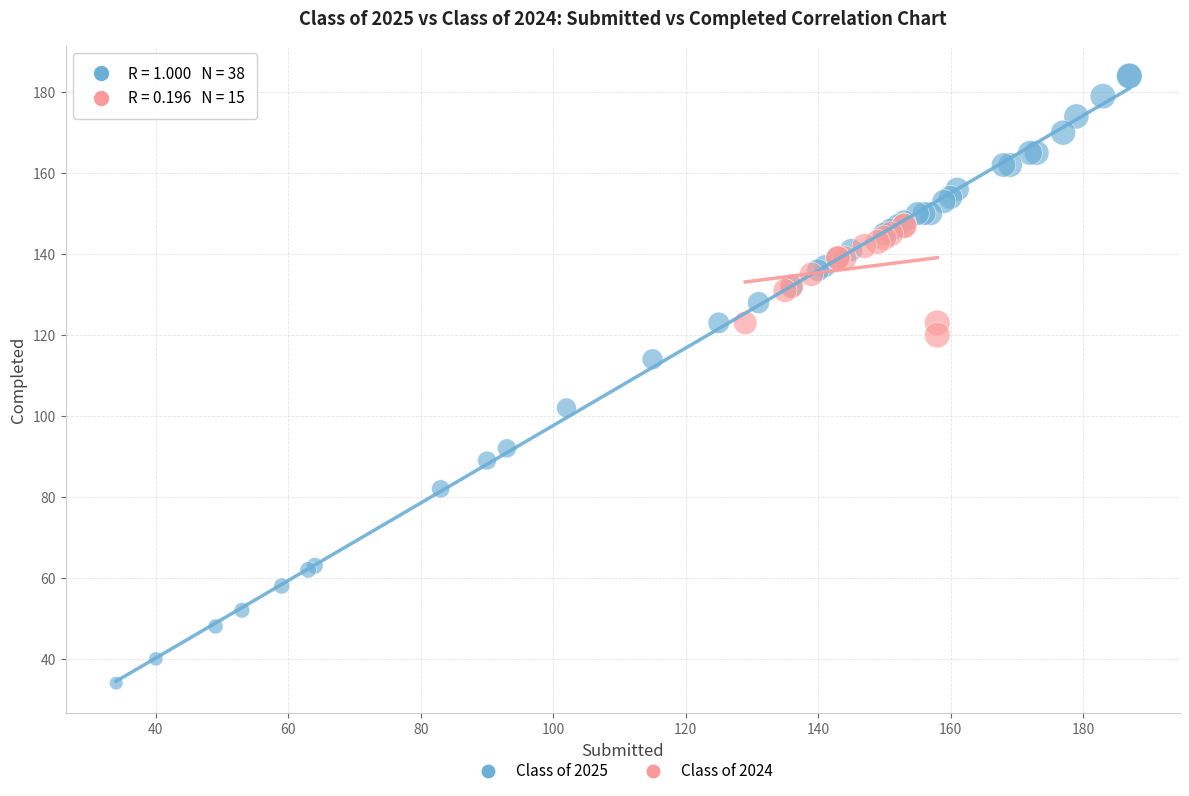

Which series reaches the minimum Y coordinate?

Class of 2025